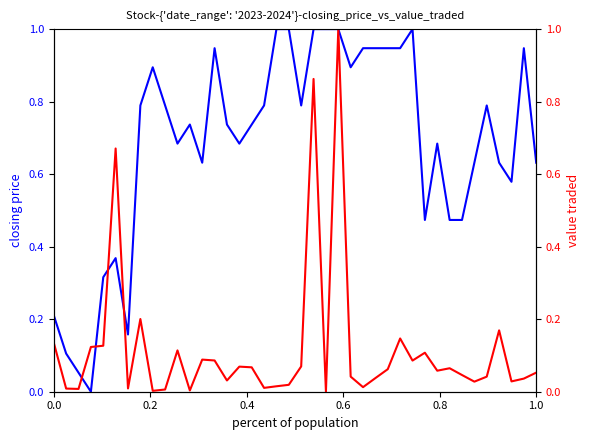

How many data points in value traded are above 0?

39